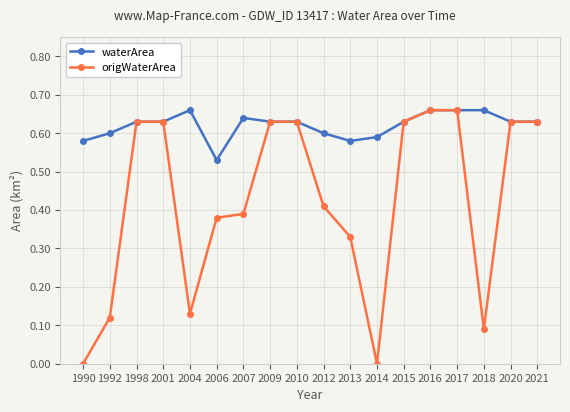

How many data points does each series have?

18